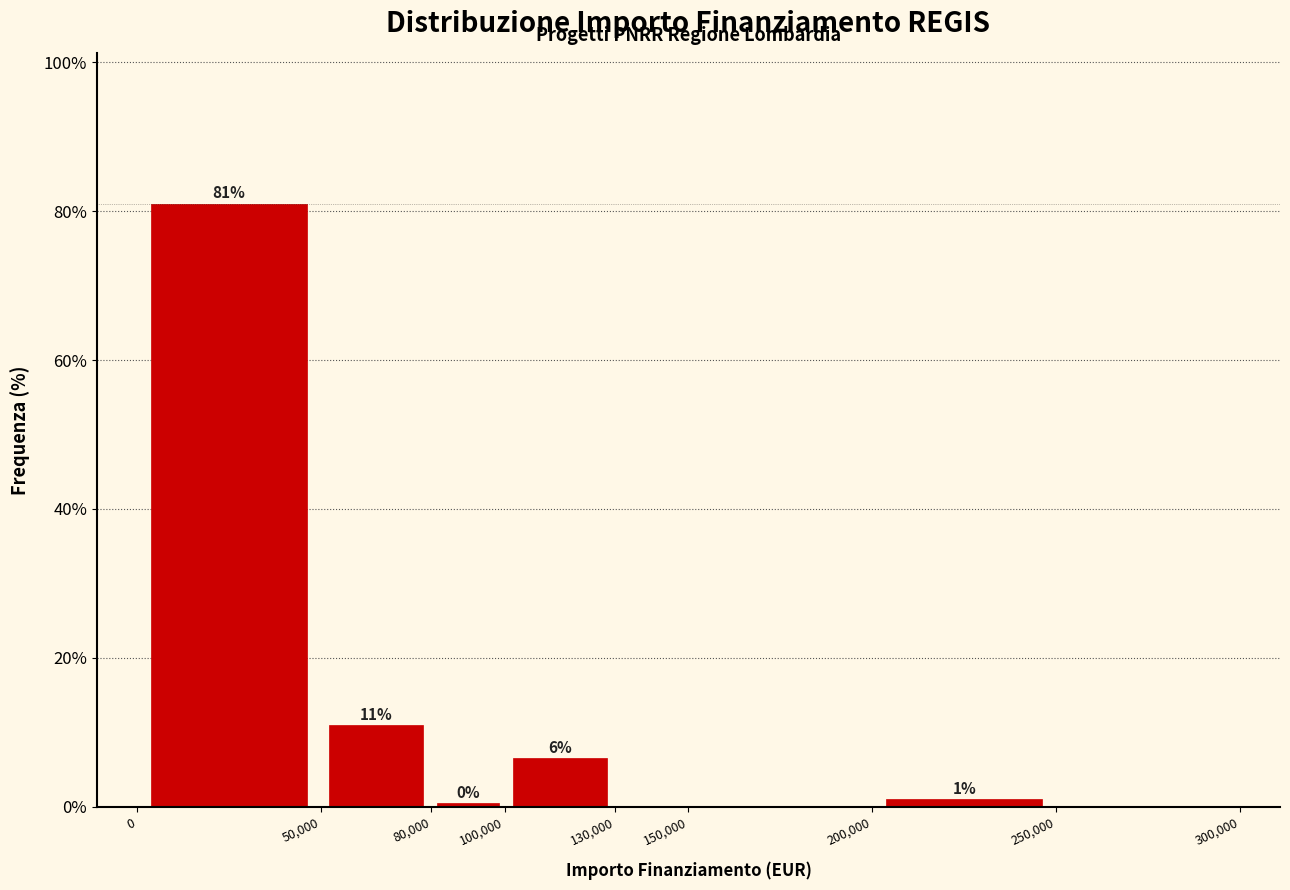

Over which range of the x-axis is the bar tallest?

0 to 50,000